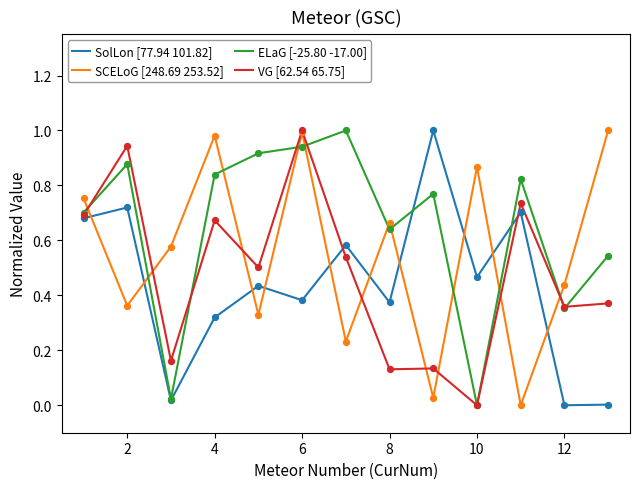

Which series has the largest total across all categories?

ELaG [-25.80 -17.00]